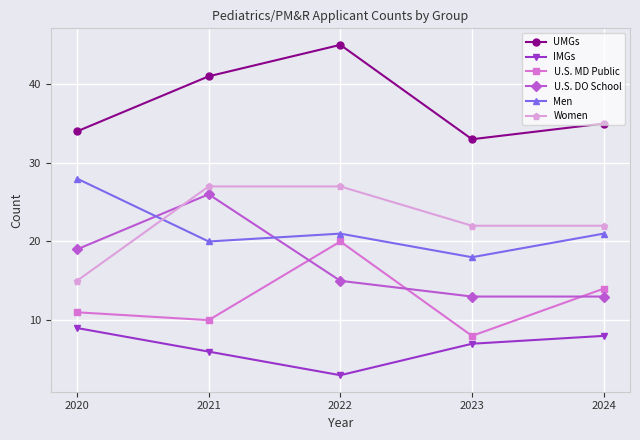

What value does the Women series have at 2022?

27